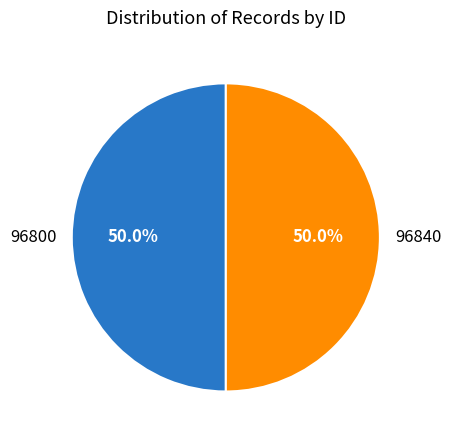

Count the number of slices in the pie.

2